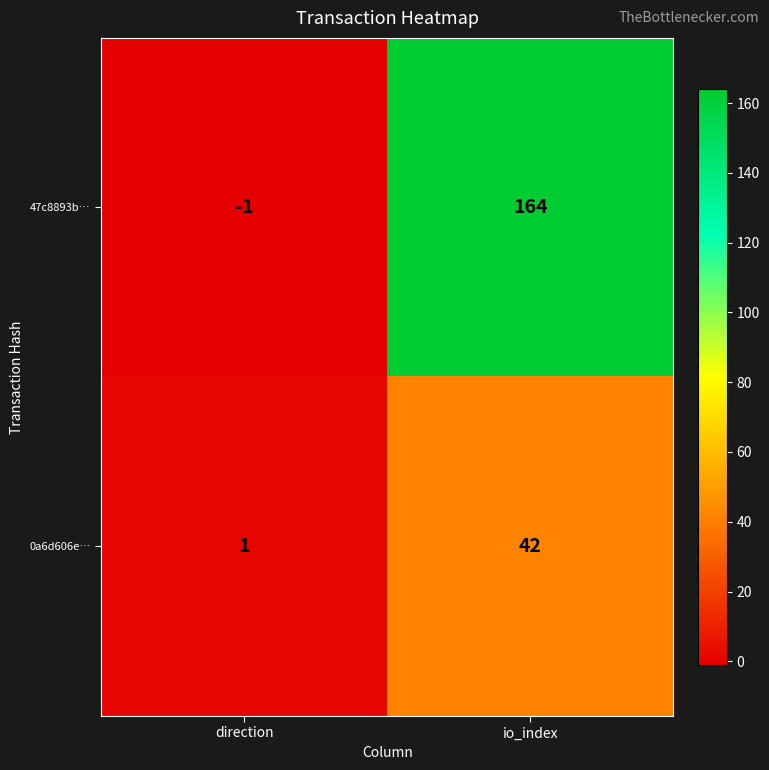

Reading right to left, what are all the values shown in this chart?

47c8893b…: 164	-1
0a6d606e…: 42	1